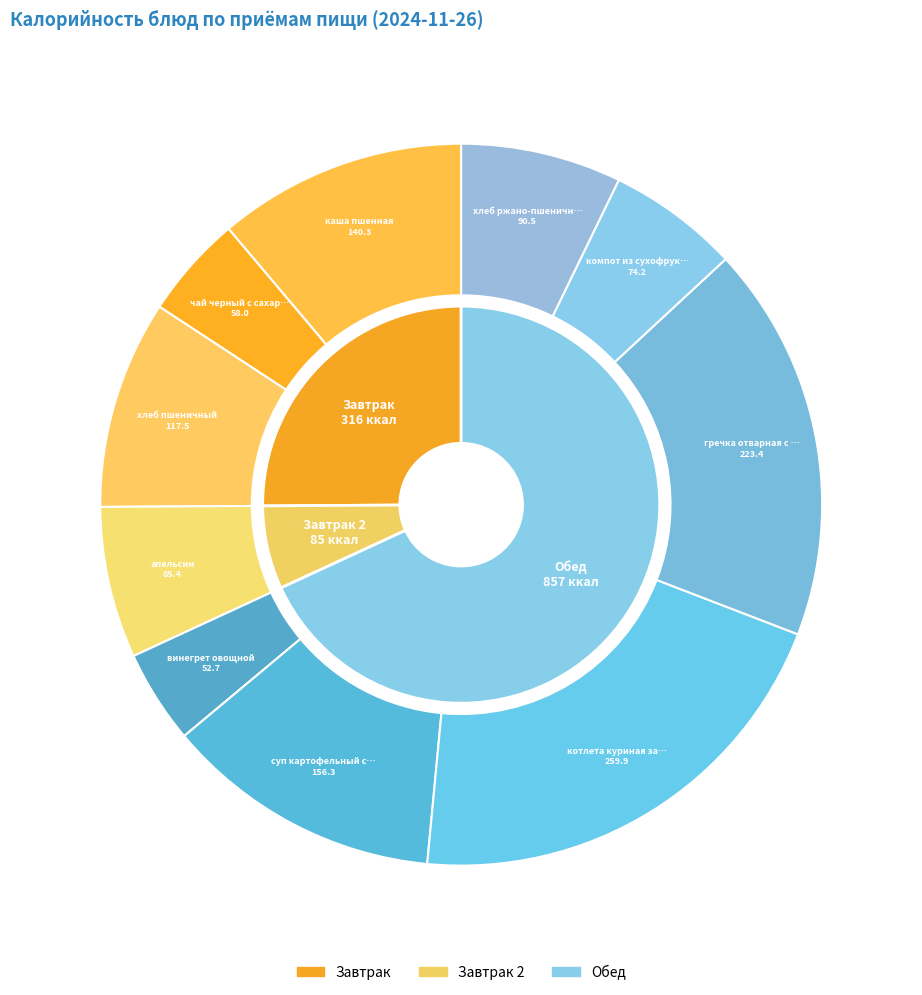

Does any single category account for the majority?

No